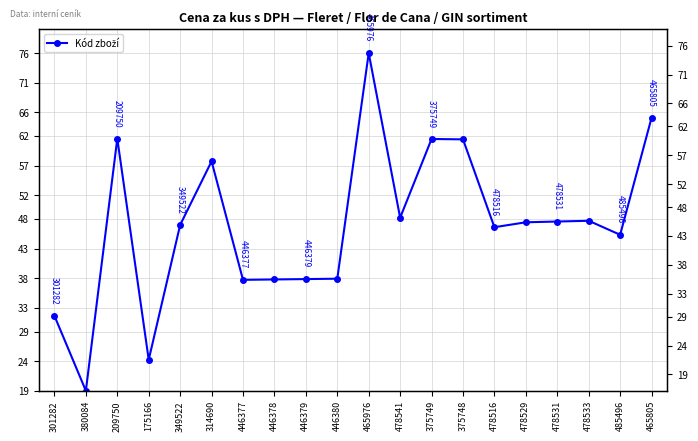

Read the value at 314690.

57.7